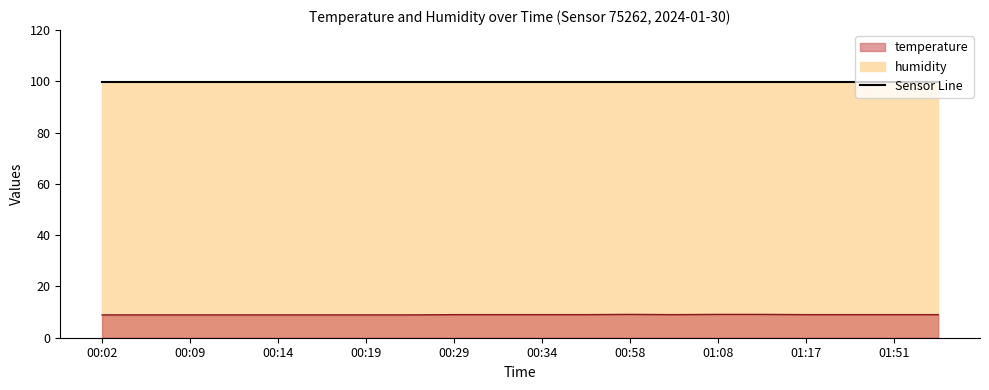

How many interior local peaks (higher than both neighbors) does the data have?

1